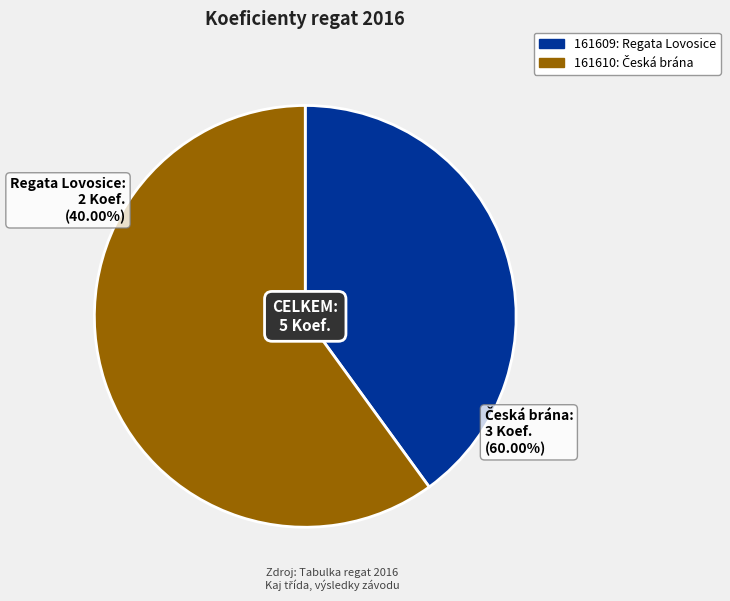

How many slices are in this pie chart?

2